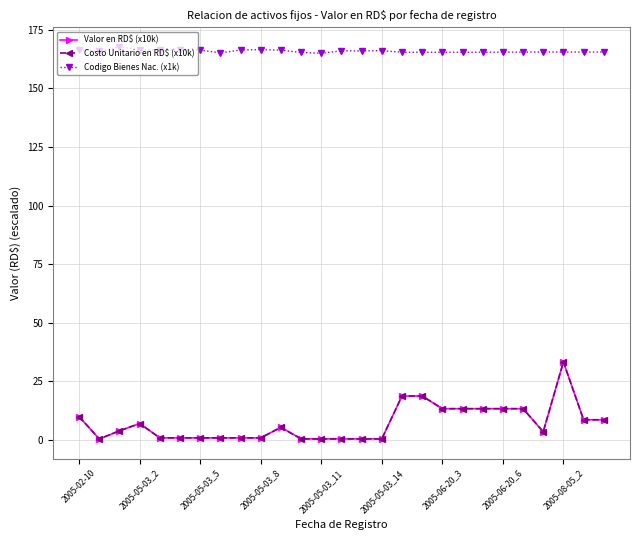

True or false: Codigo Bienes Nac. (x1k) and Costo Unitario en RD$ (x10k) cross at least once.

False